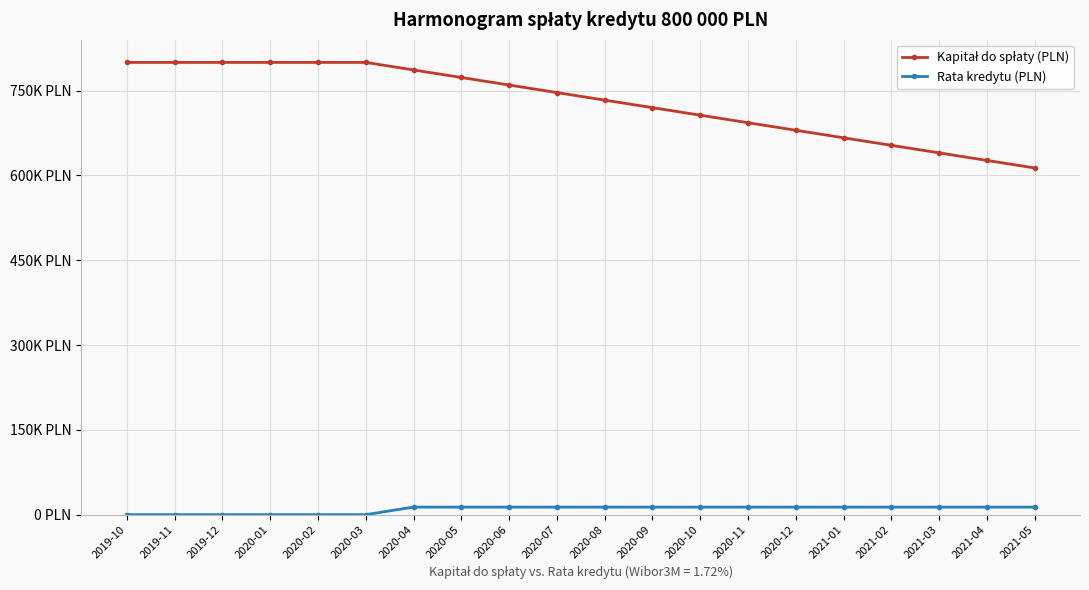

What is the difference between the maximum and second lowest values in the Rata kredytu (PLN) series?

13353